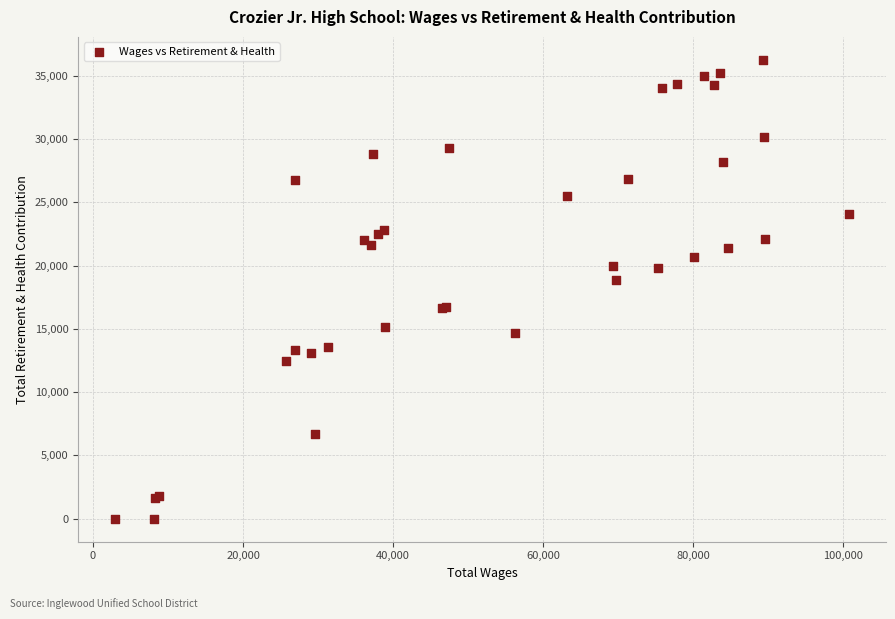

What Y value in the scatter plot is closest to 18127?

18899